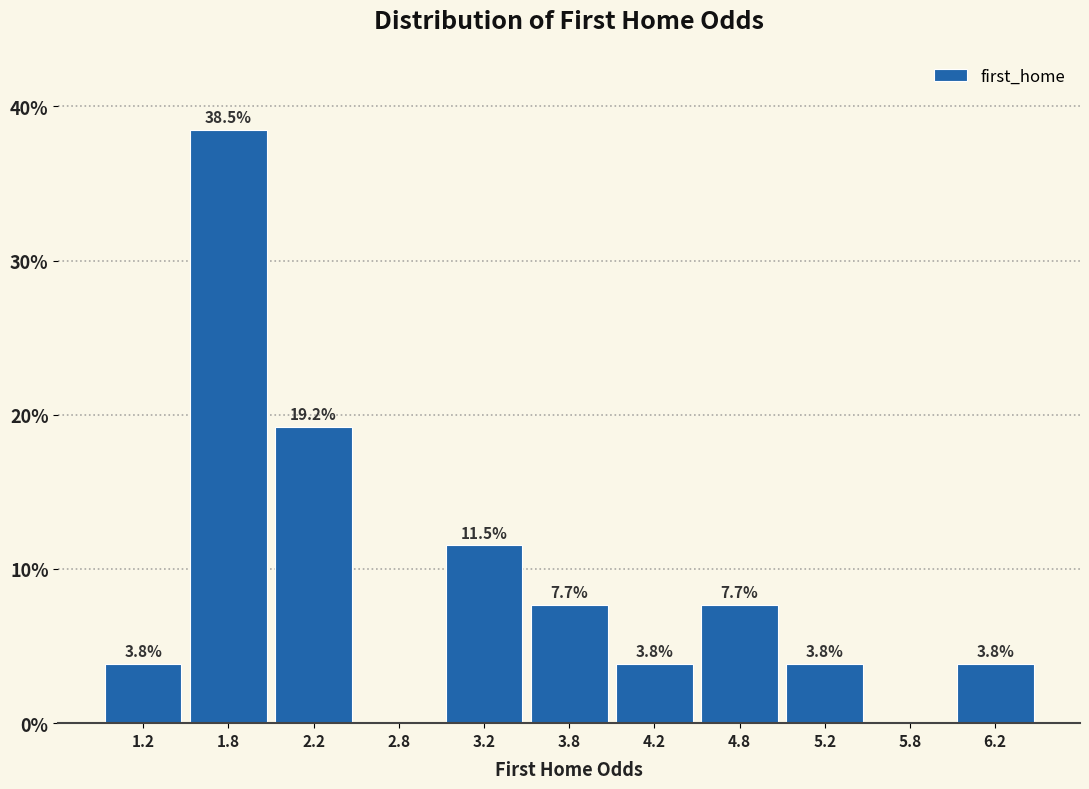

Which range on the x-axis has the tallest bar?

1.5 to 2.0